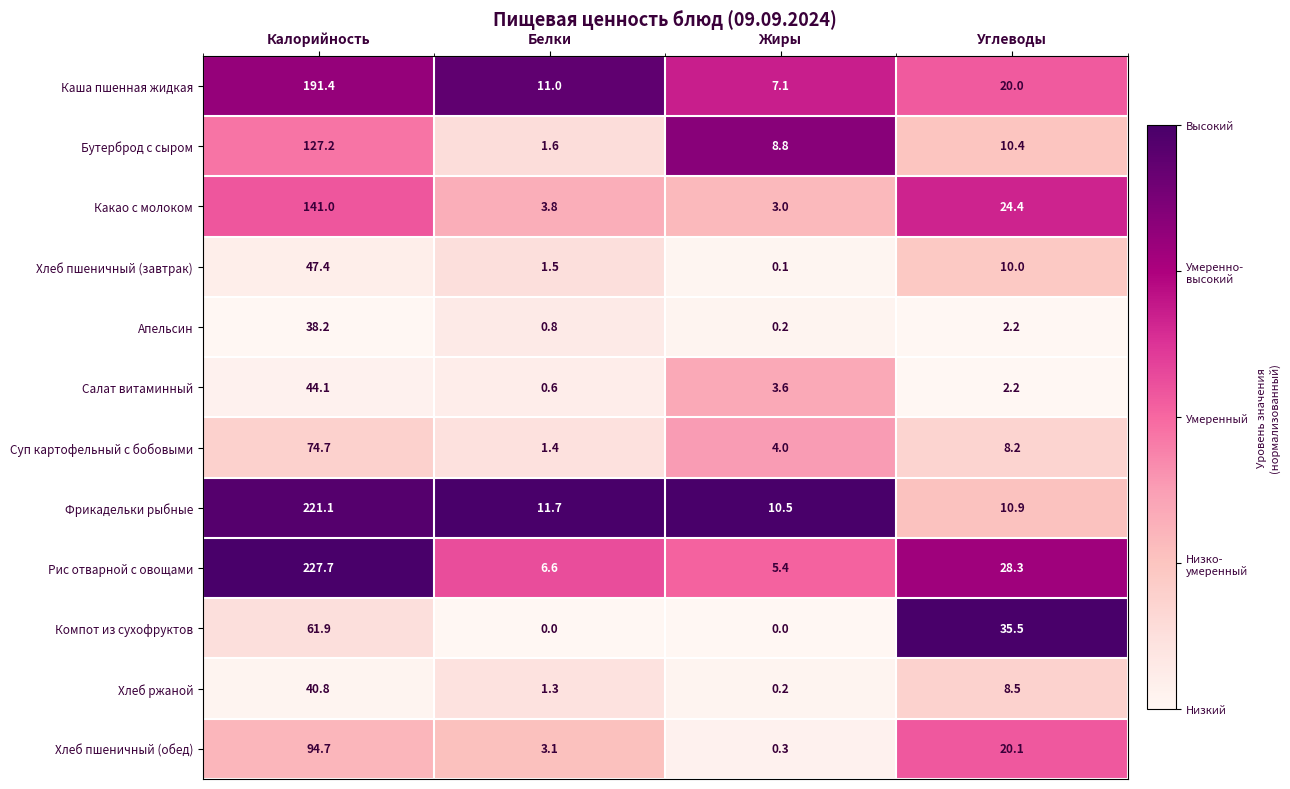

The value of Каша пшенная жидкая at Жиры is 2.0. True or false?

False